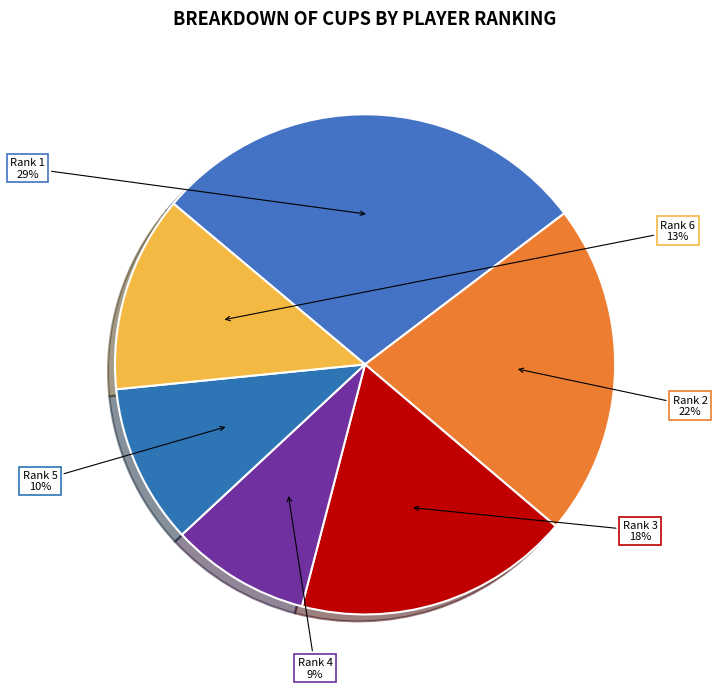

To the nearest percent, what is the difference between the largest and smallest slice percentages?

20%